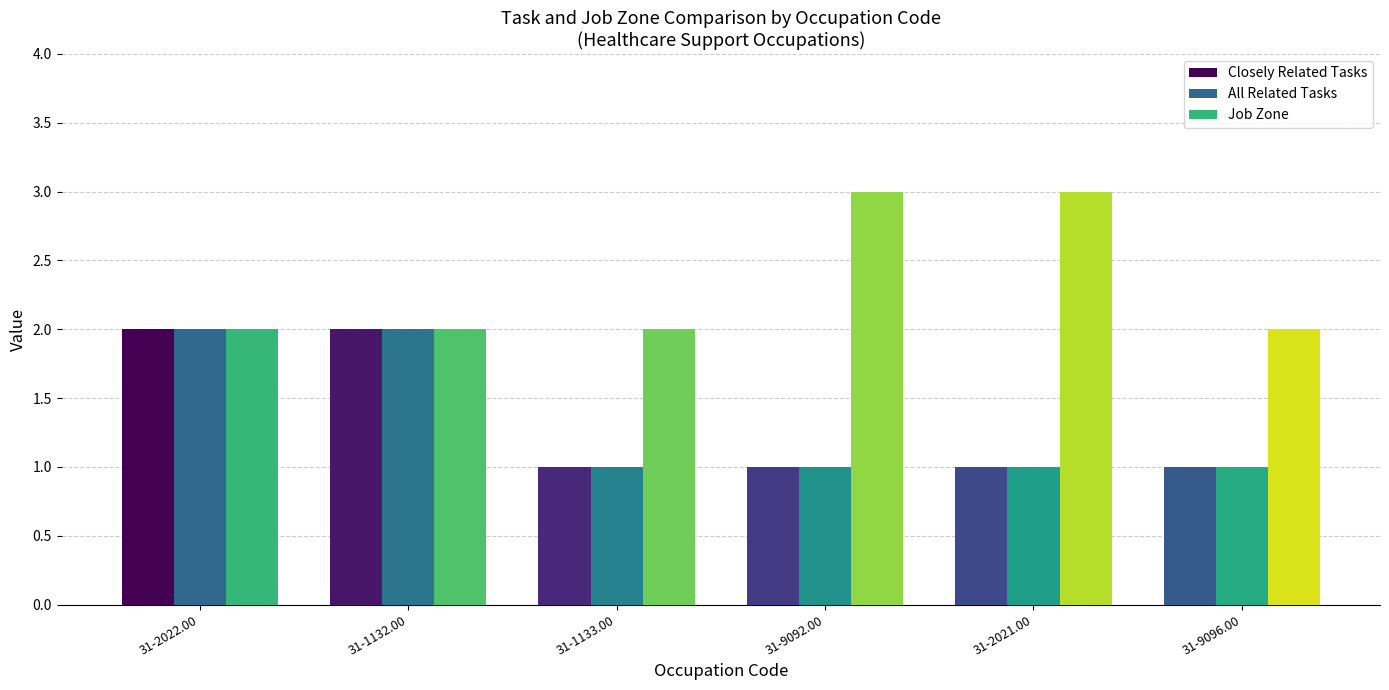

The All Related Tasks series shows 1 at 31-9096.00. True or false?

True